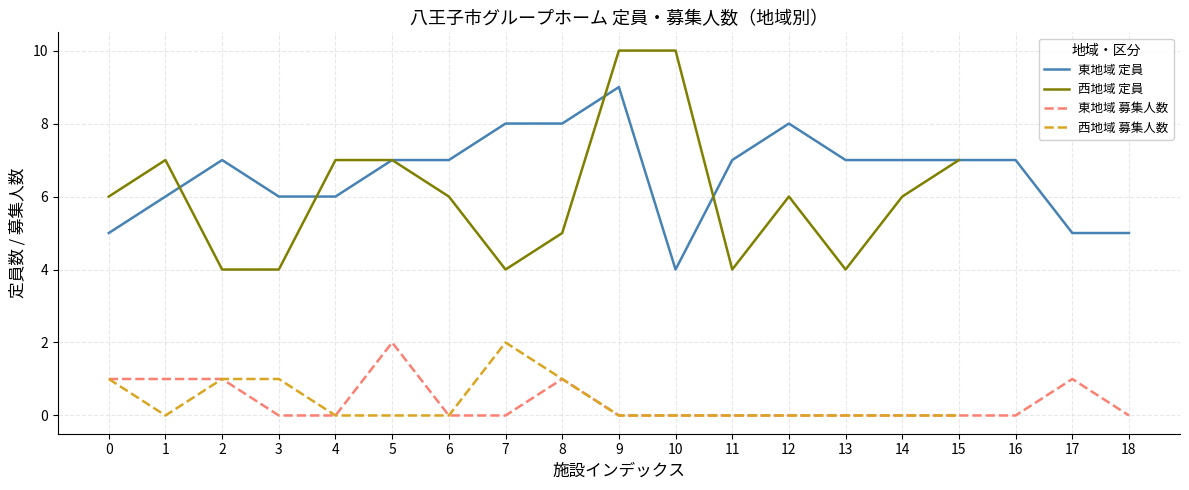

Is it true that 東地域 募集人数 equals 0 at 3?

True